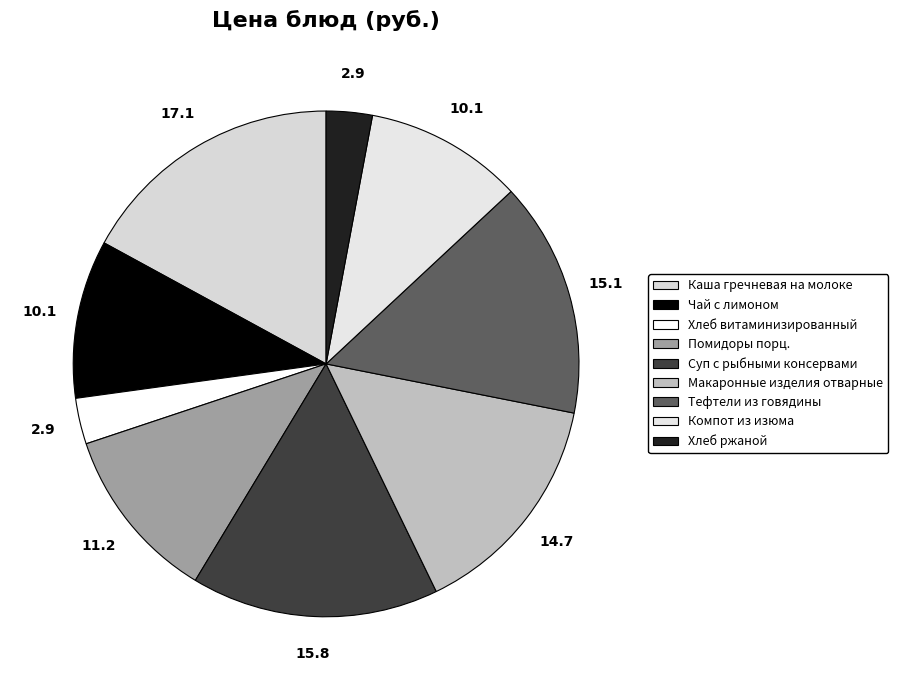

How many slices are in this pie chart?

9